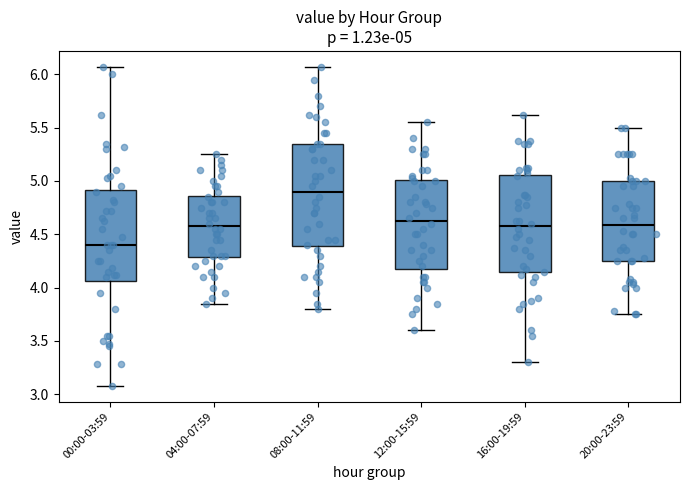

Which box's median line is the lowest?

00:00-03:59